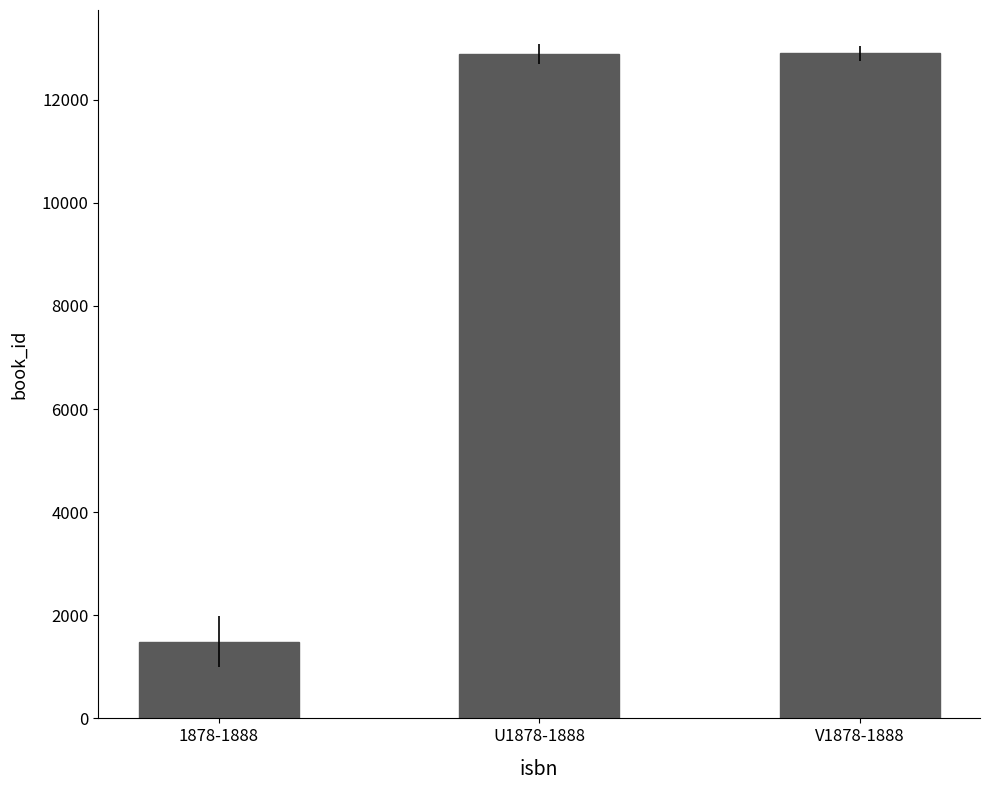

What is the average value?

9092